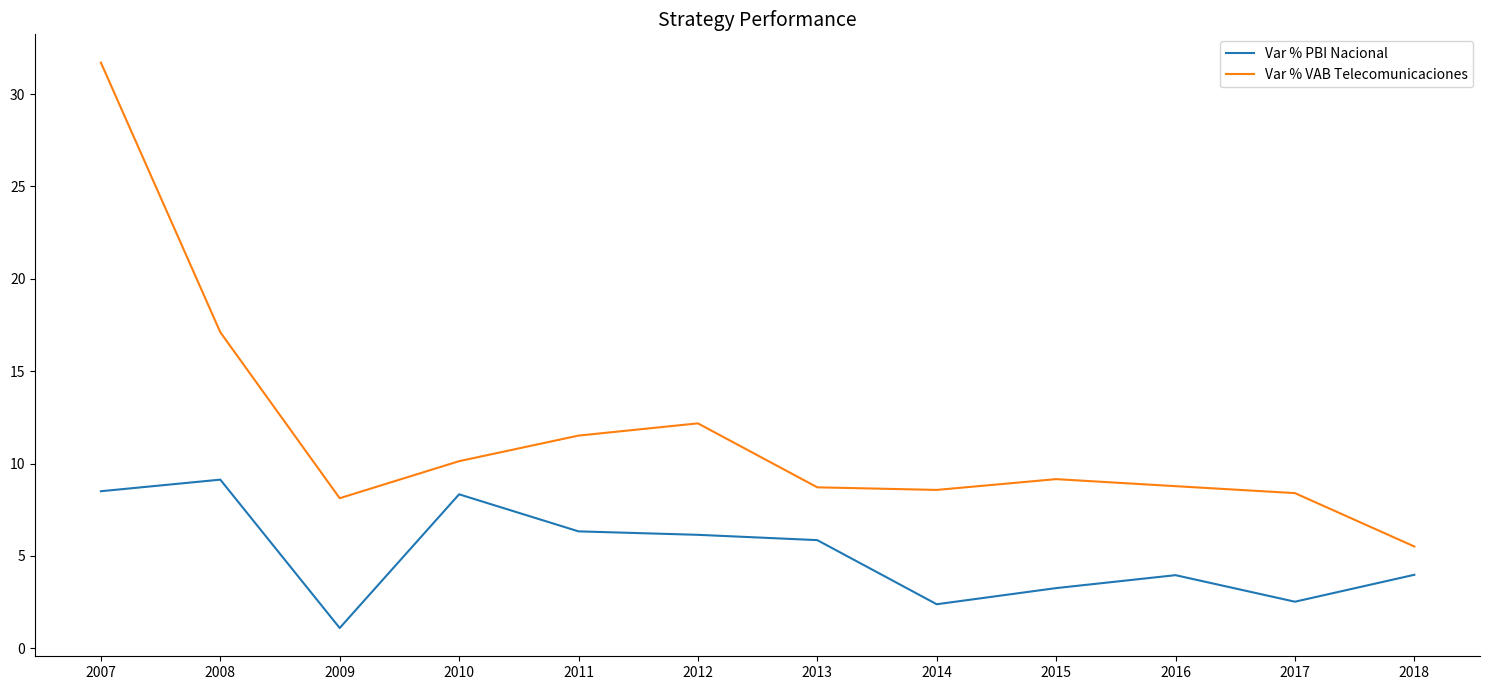

Which series changed the most between 2013 and 2018?

Var % VAB Telecomunicaciones